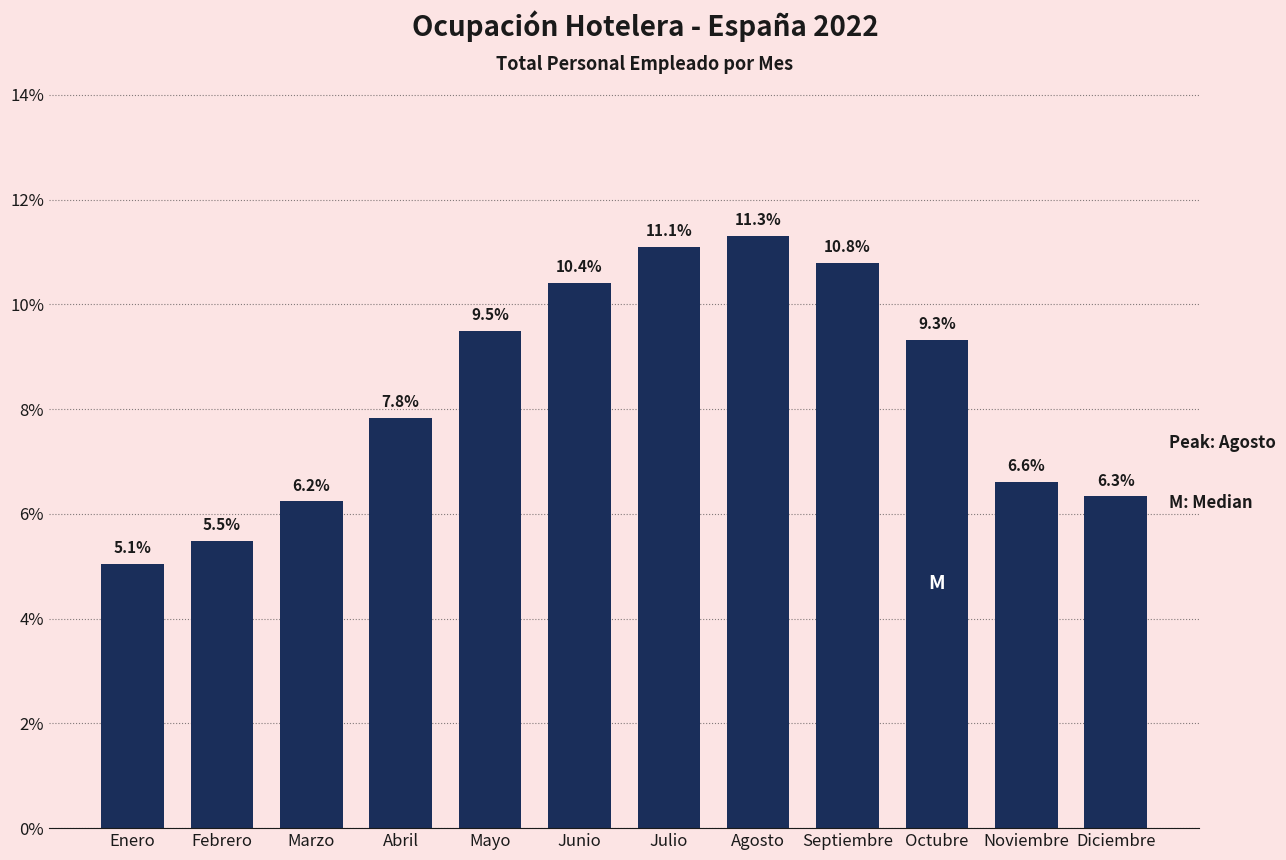

Reading right to left, extract all data points from this chart.

Diciembre=6.3	Noviembre=6.6	Octubre=9.3	Septiembre=10.8	Agosto=11.3	Julio=11.1	Junio=10.4	Mayo=9.5	Abril=7.8	Marzo=6.2	Febrero=5.5	Enero=5.1